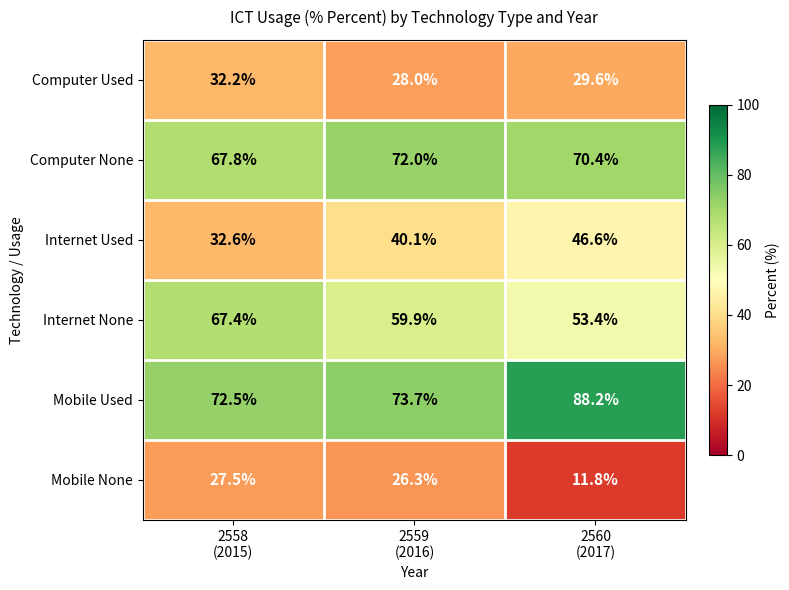

Count the number of data series in this chart.

6